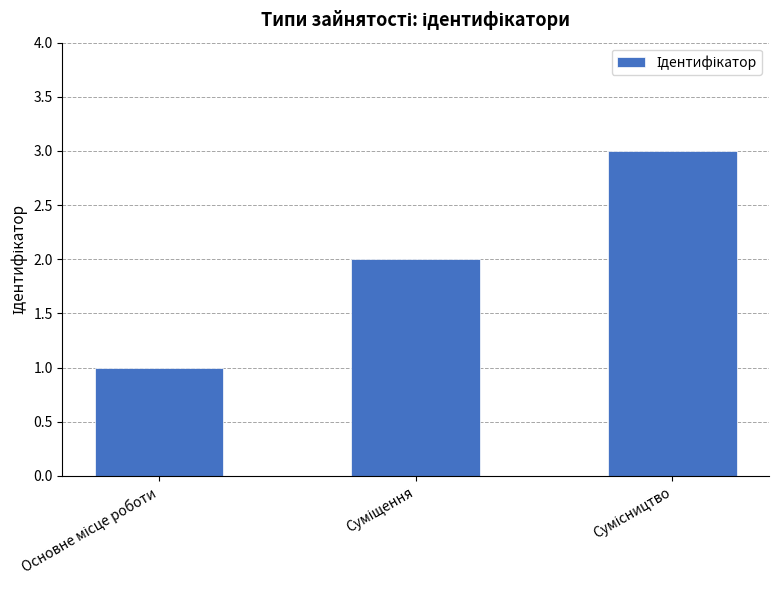

What is the minimum value shown in the chart?

1